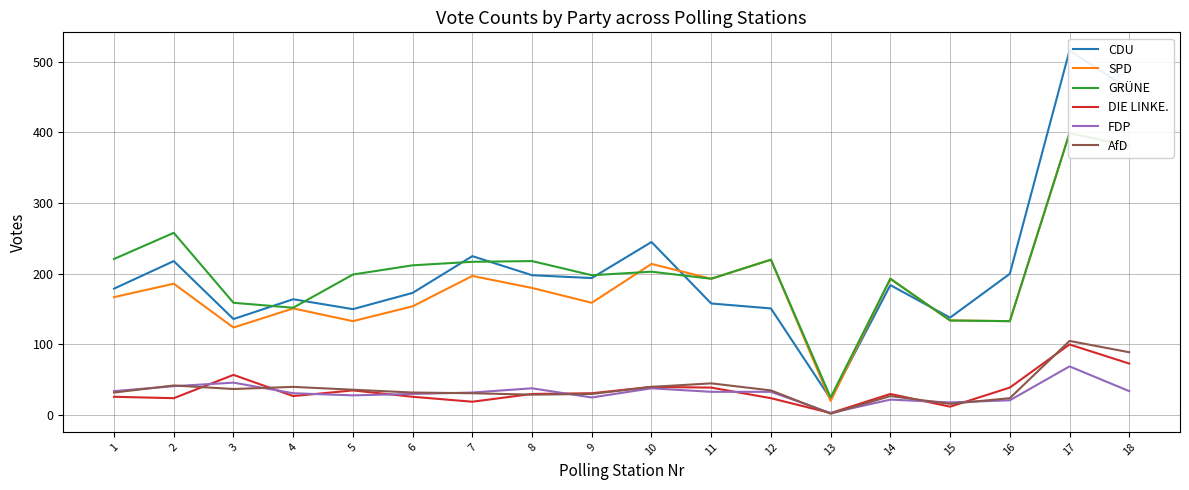

What is the maximum value for DIE LINKE.?

100